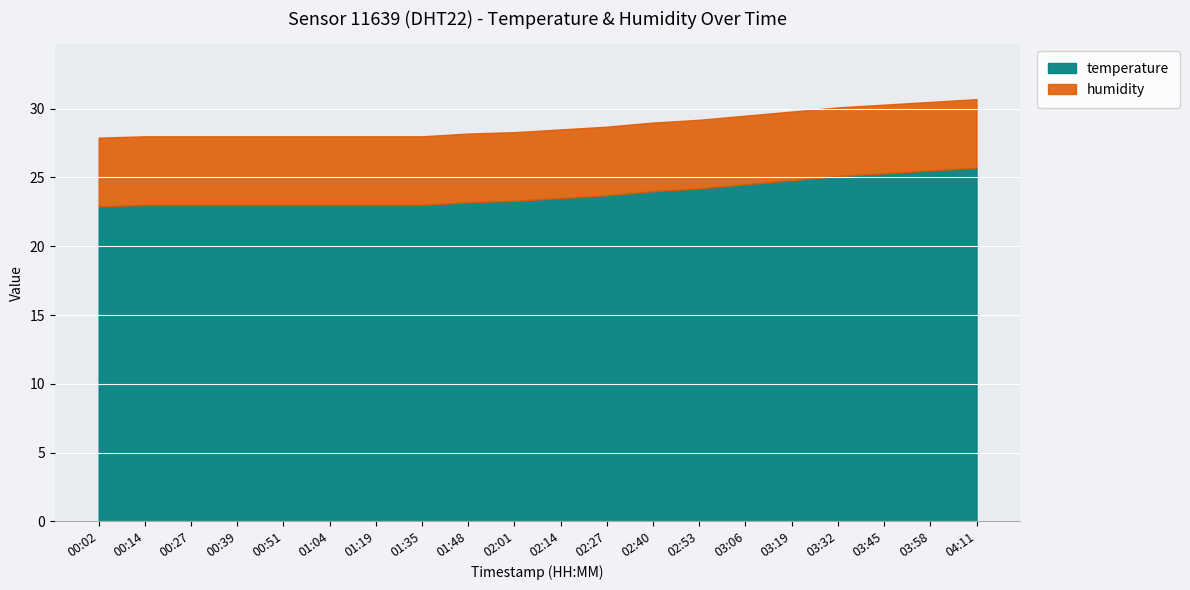

What is the total value across all series at 02:01?

28.3